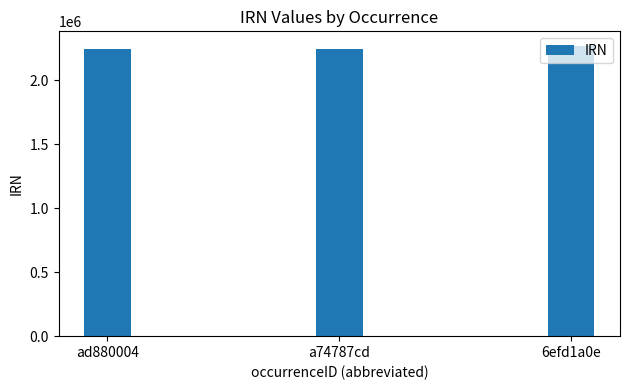

What is the label of the 2nd bar from the left?

a74787cd